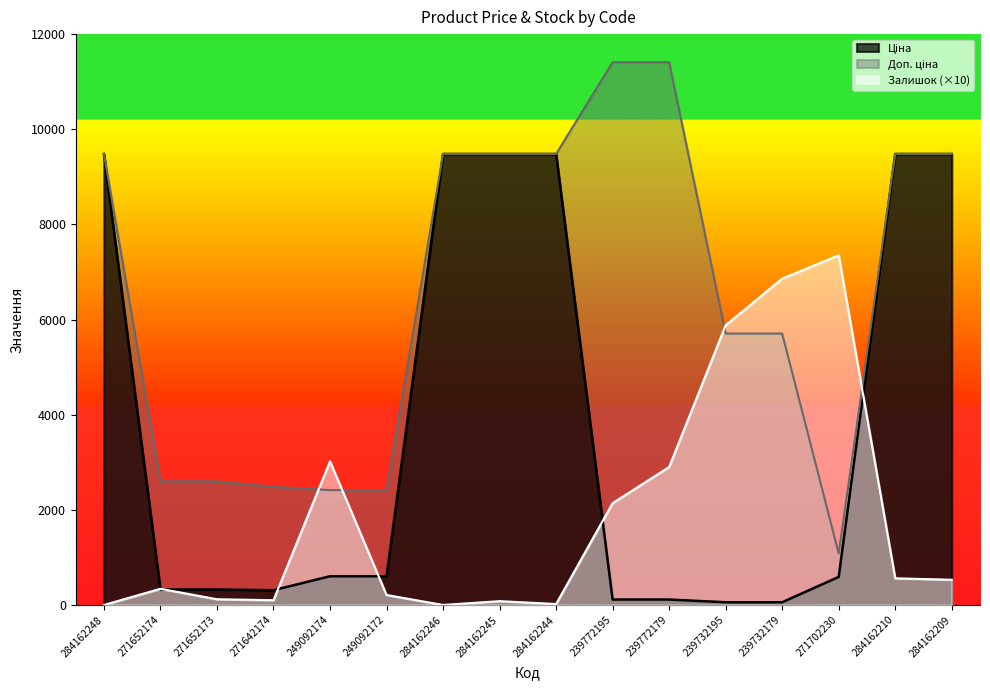

How many lines are shown in the chart?

3